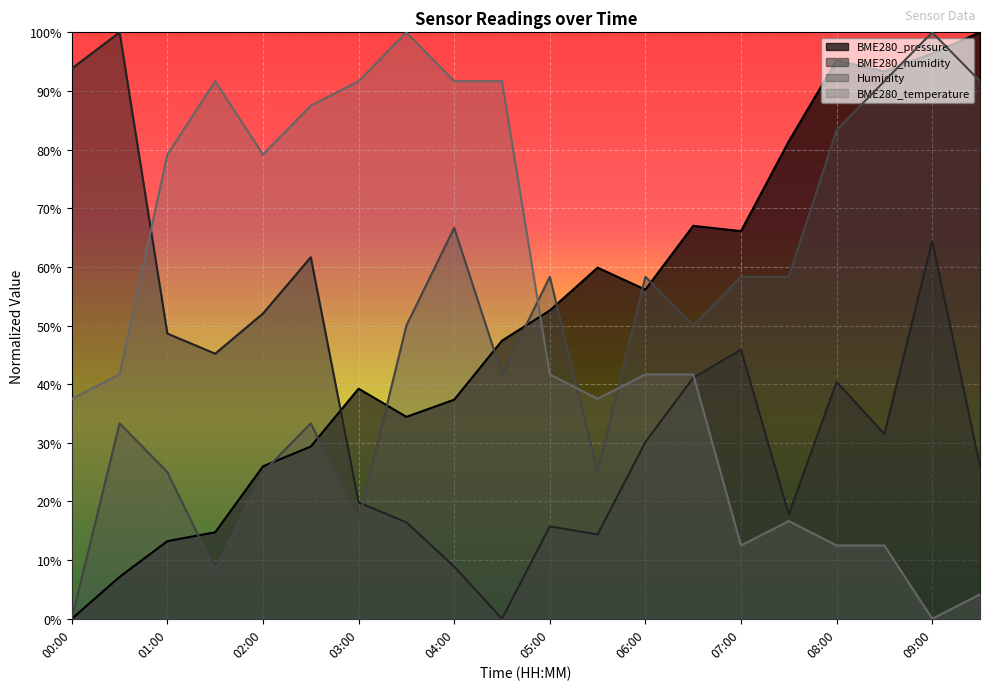

Which category has the highest value in the BME280_humidity series?

00:30